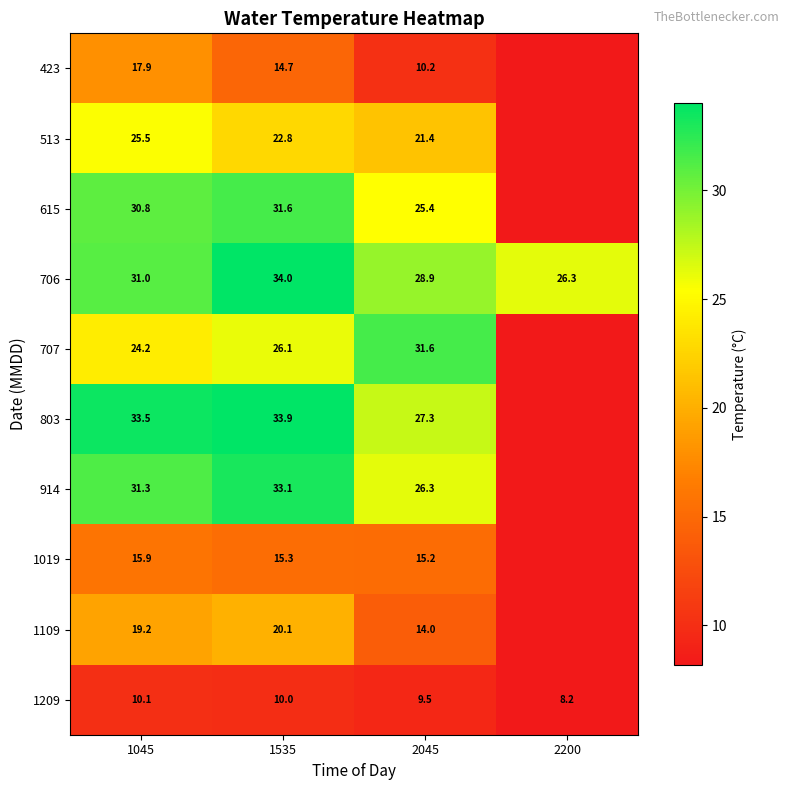

Which has a higher value, 2045 or 2200?

2045